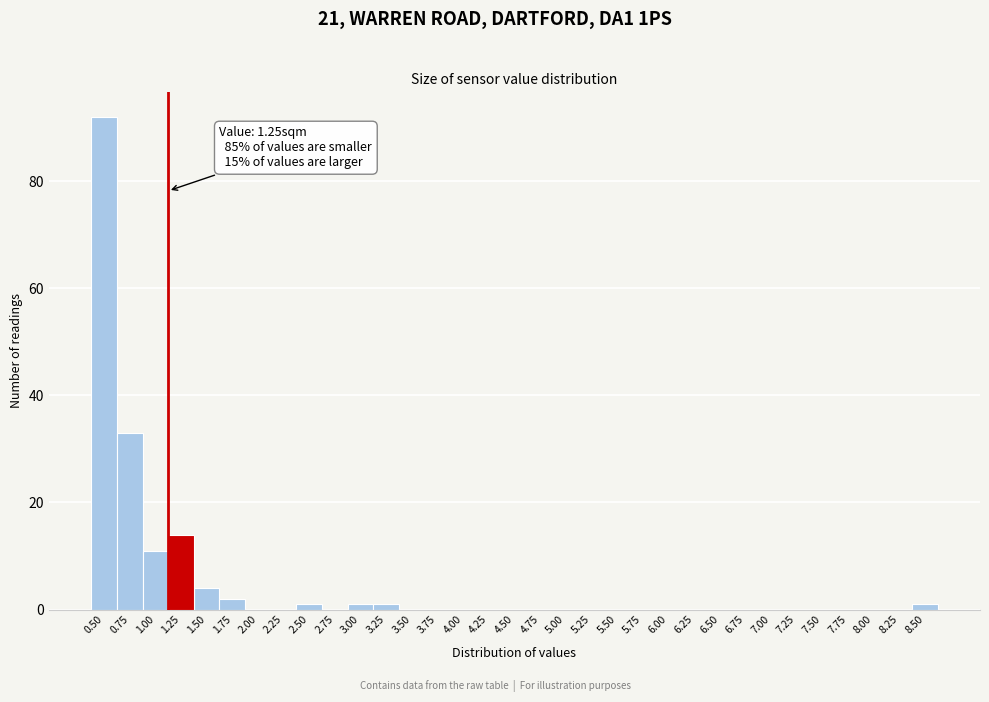

Which has a higher value, 1.25 or 4.25?

1.25